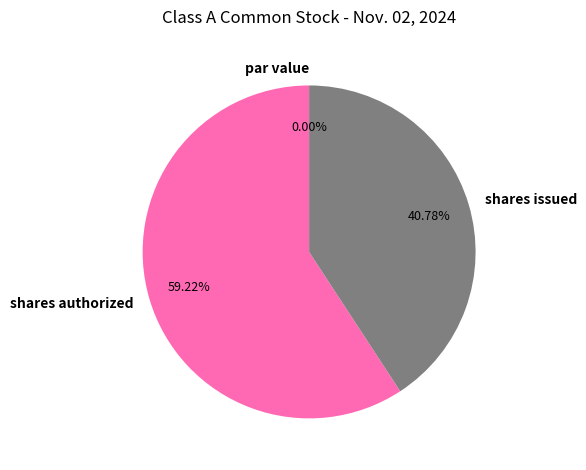

Is it true that shares issued is 41% of the pie?

True